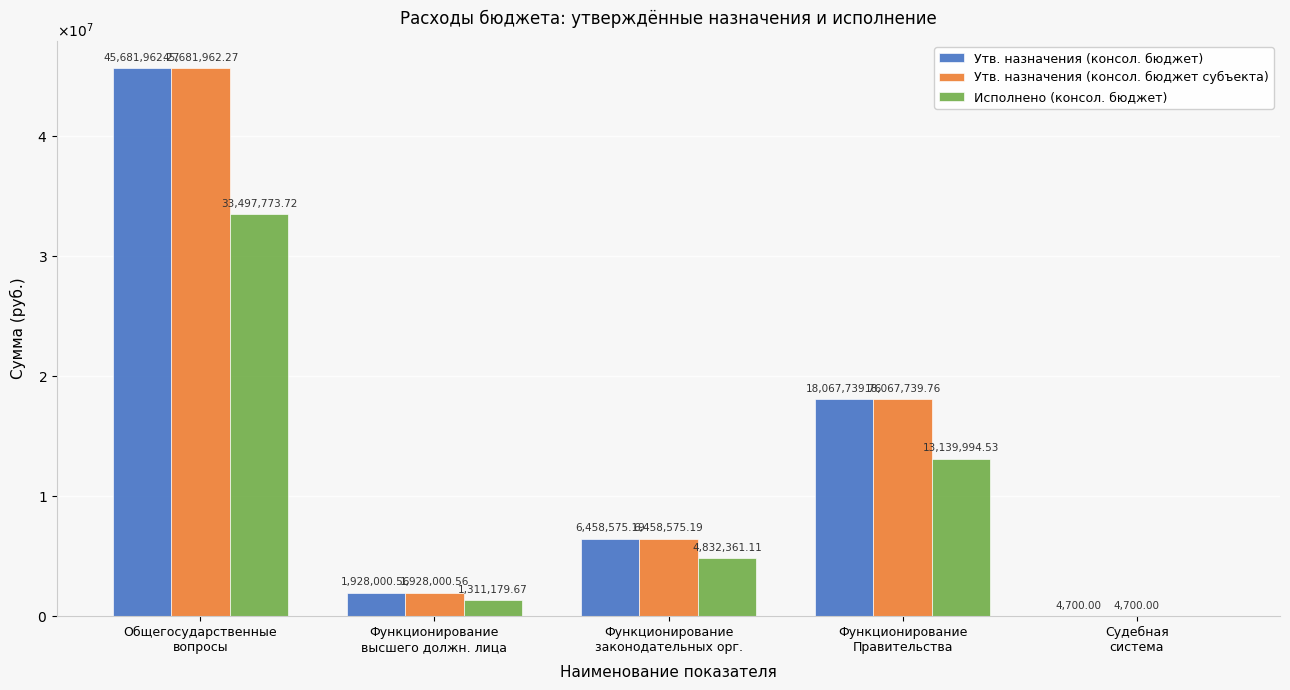

Are the bars grouped side by side (vs. stacked)?

Yes